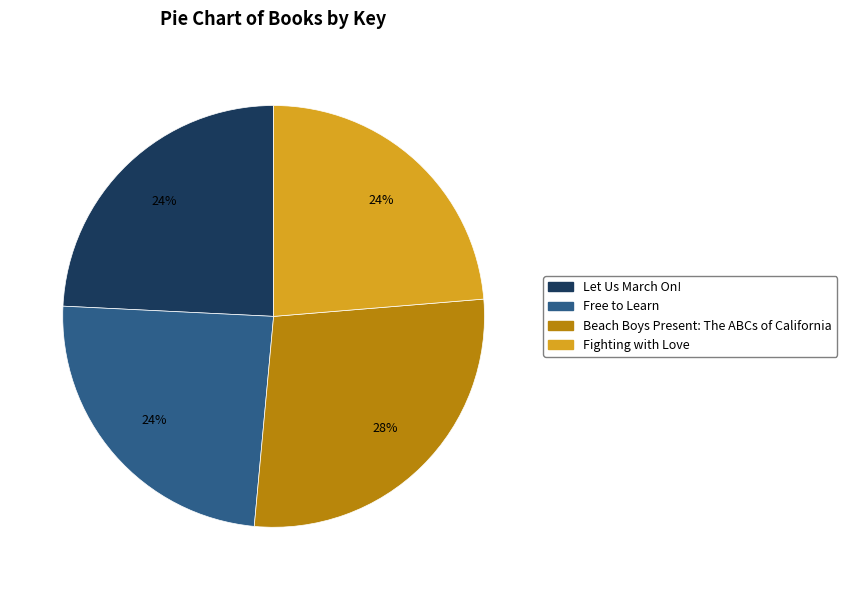

Is the sum of Beach Boys Present: The ABCs of California and Free to Learn greater than half?

Yes